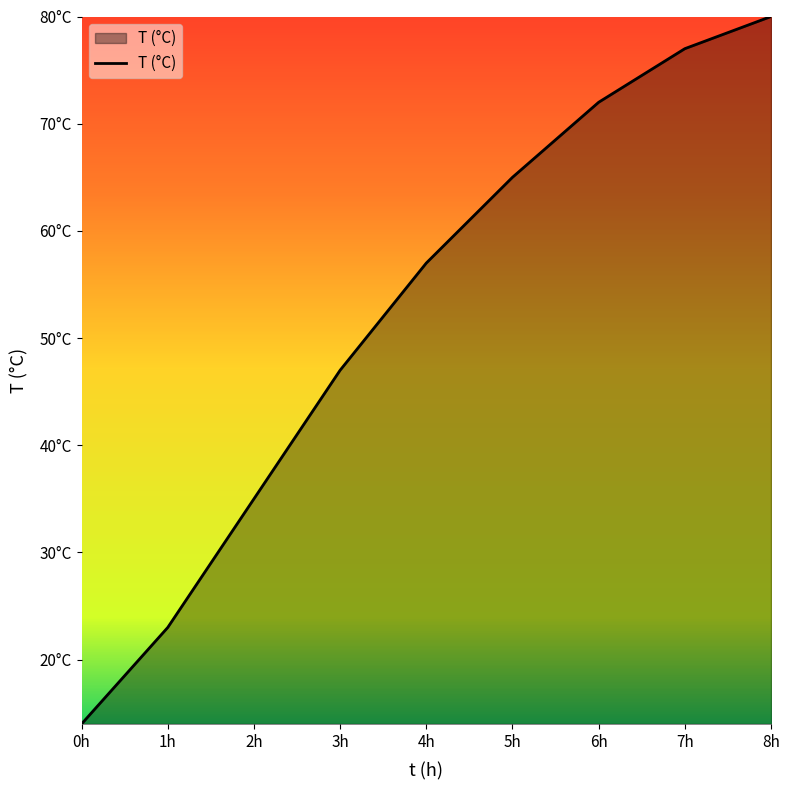

Where does the data first go above 57?

5h